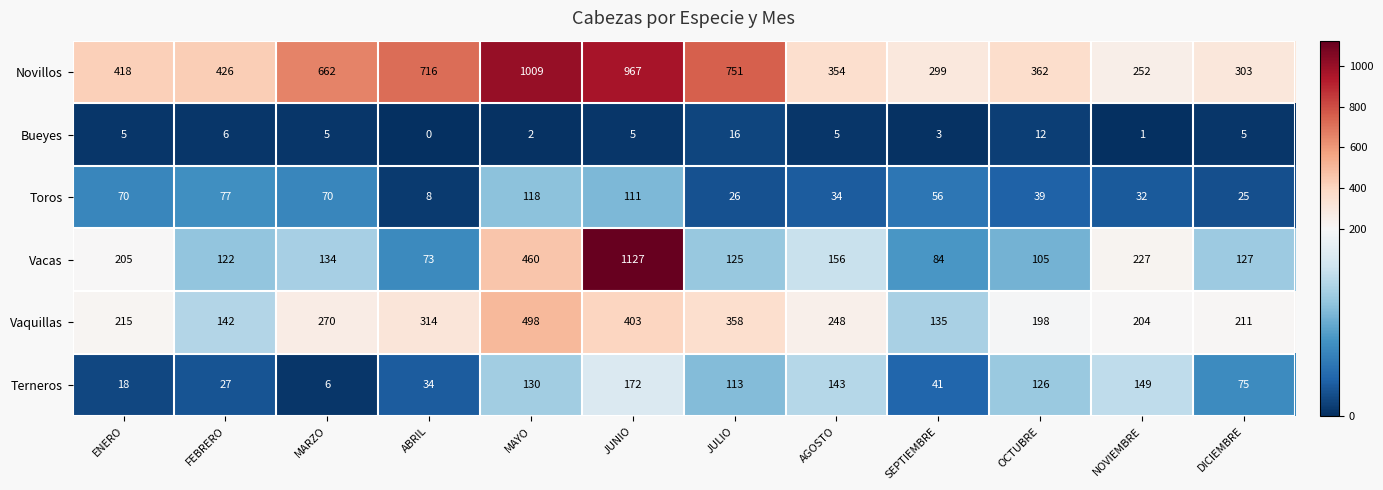

At which label is Bueyes closest to 8?

FEBRERO